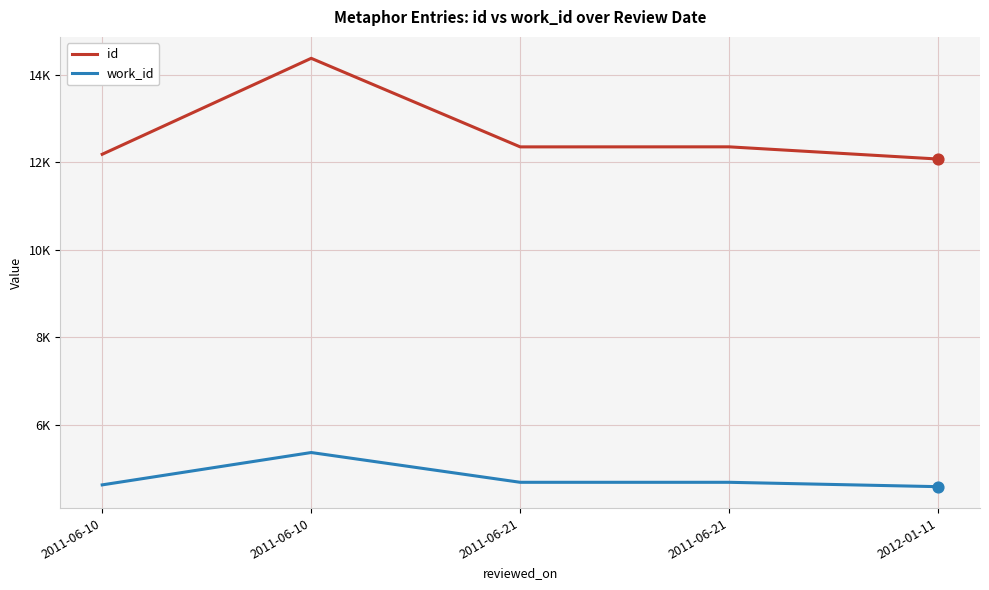

At how many categories does at least one series exceed 9804?

5